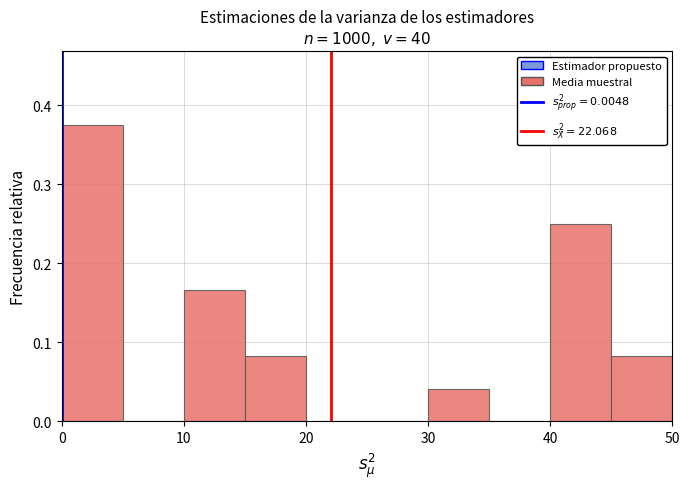

Reading left to right, list every bar in this chart as the range it spans on the x-axis followed by its height. The values are not printed on the chart, so give them approximately, as read against the axis.

0 to 5: 0.38
5 to 10: 0
10 to 15: 0.17
15 to 20: 0.08
20 to 25: 0
25 to 30: 0
30 to 35: 0.04
35 to 40: 0
40 to 45: 0.25
45 to 50: 0.08